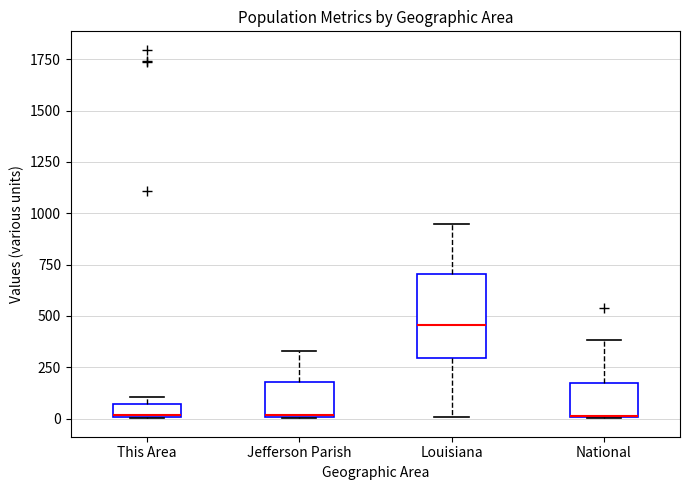

Where is the upper edge of the box for National on the y-axis? The values are not printed on the chart, so give them approximately, as read against the axis.

200